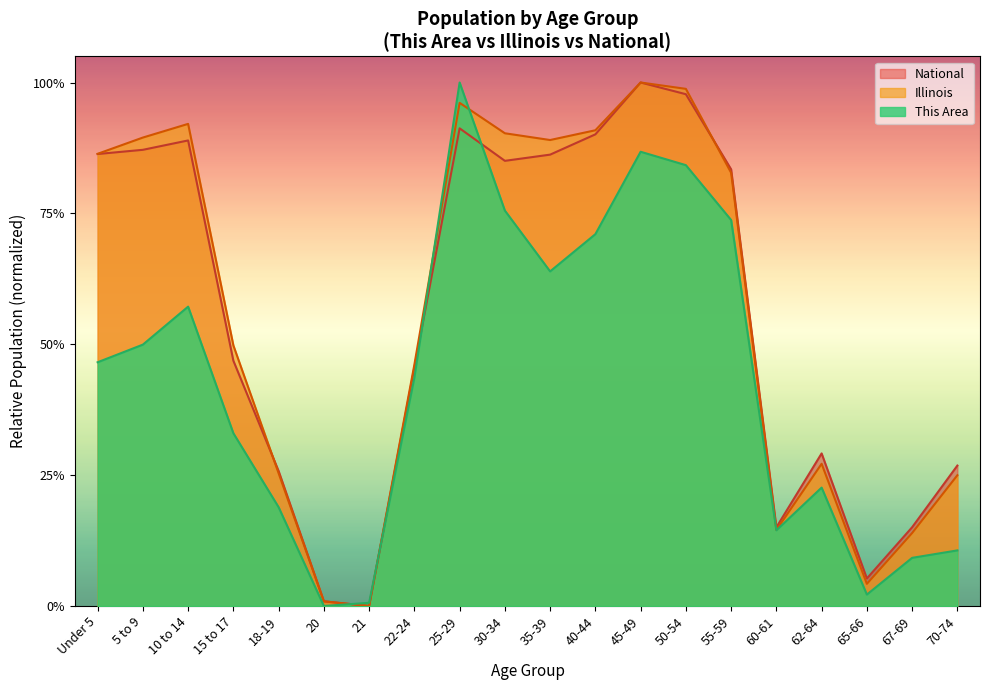

What is the maximum value shown in the chart?

1.0